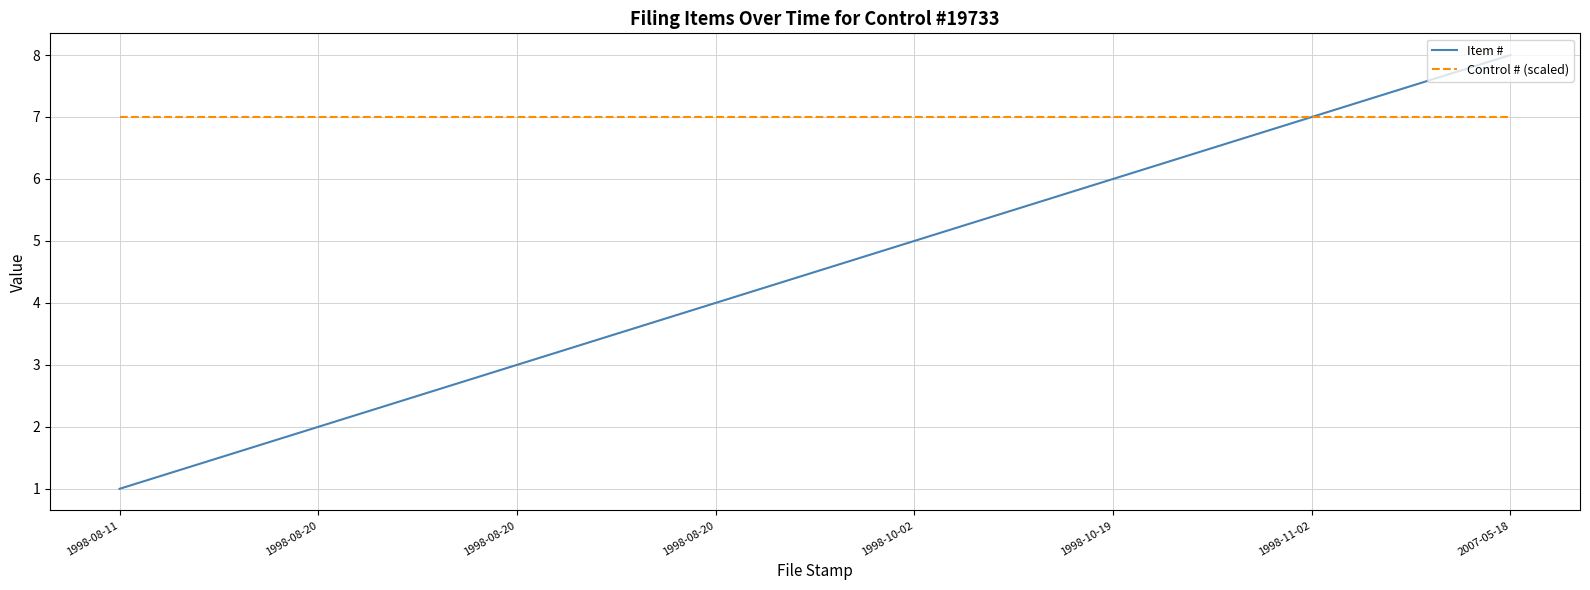

Which has a higher value, 1998-08-20 or 1998-08-20?

1998-08-20